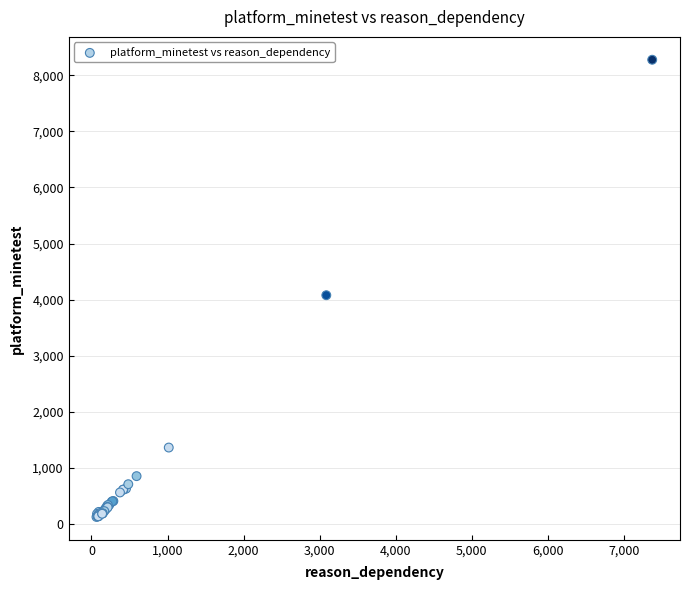

What Y value in the scatter plot is closest to 4200?

4078